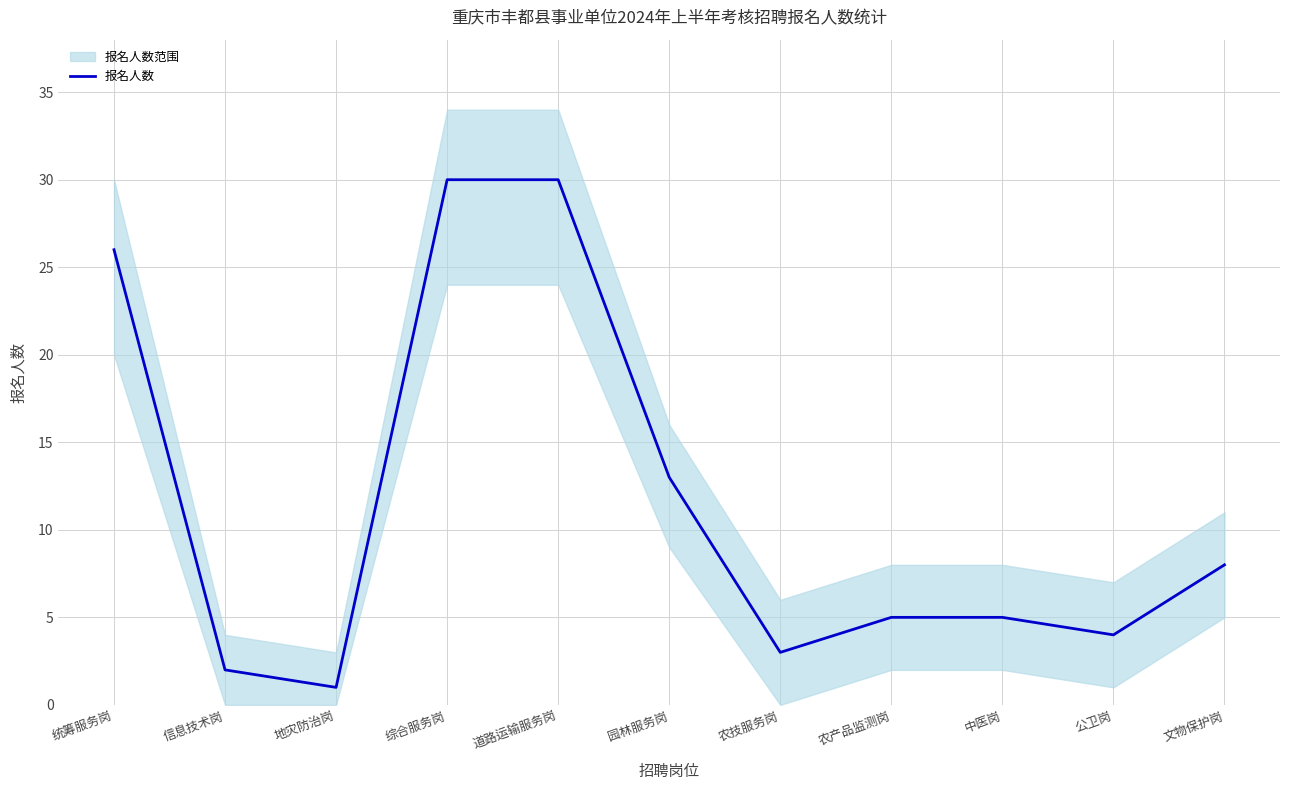

Which label corresponds to the largest value in the chart?

综合服务岗